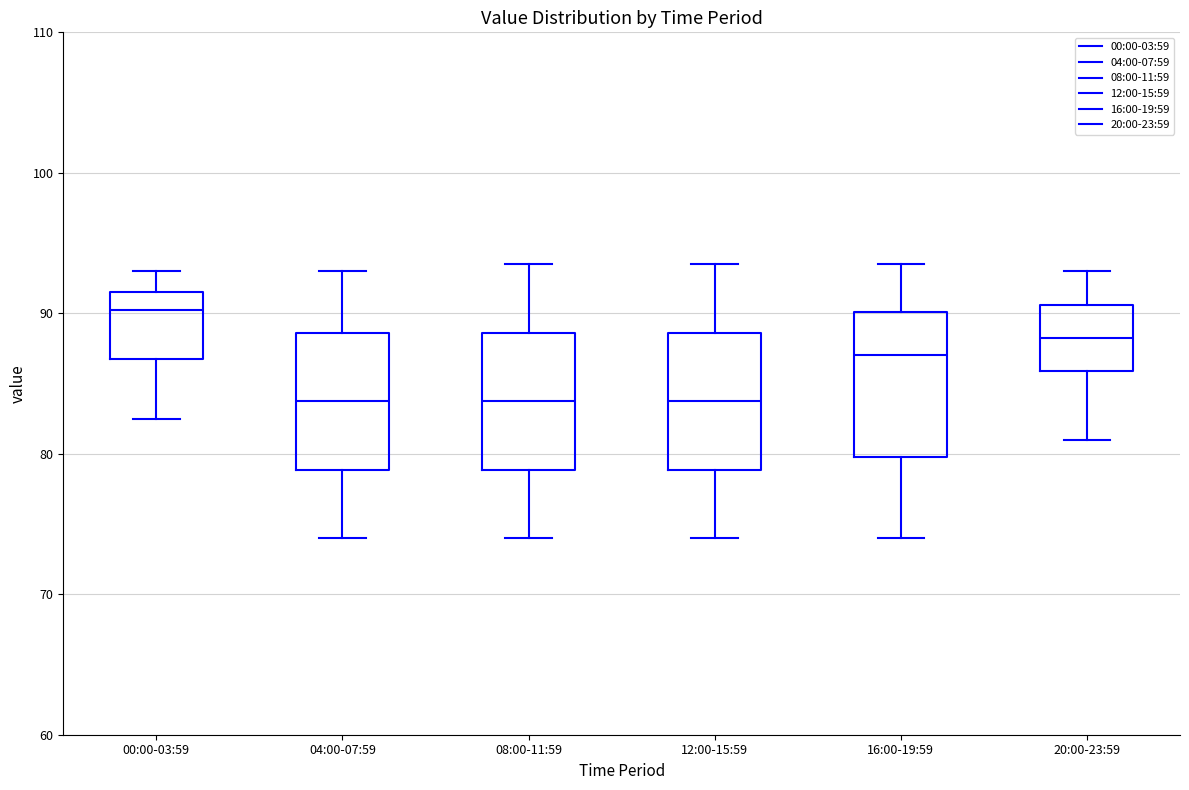

Reading left to right, read every box against the y-axis: the position of its median line, the range the box covers, and the ends of its whiskers. The values are not printed on the chart, so give them approximately, as read against the axis.

00:00-03:59: median 90, box 87 to 92, whiskers 83 to 93
04:00-07:59: median 84, box 79 to 89, whiskers 74 to 93
08:00-11:59: median 84, box 79 to 89, whiskers 74 to 94
12:00-15:59: median 84, box 79 to 89, whiskers 74 to 94
16:00-19:59: median 87, box 80 to 90, whiskers 74 to 94
20:00-23:59: median 88, box 86 to 91, whiskers 81 to 93